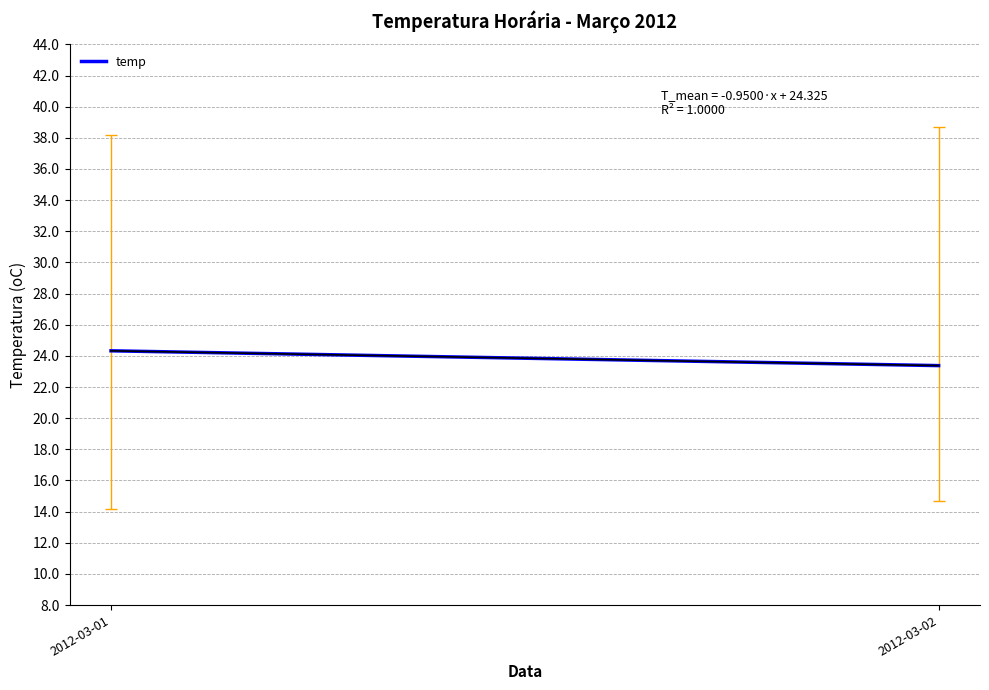

Reading left to right, extract all data points from this chart.

24.3	23.4